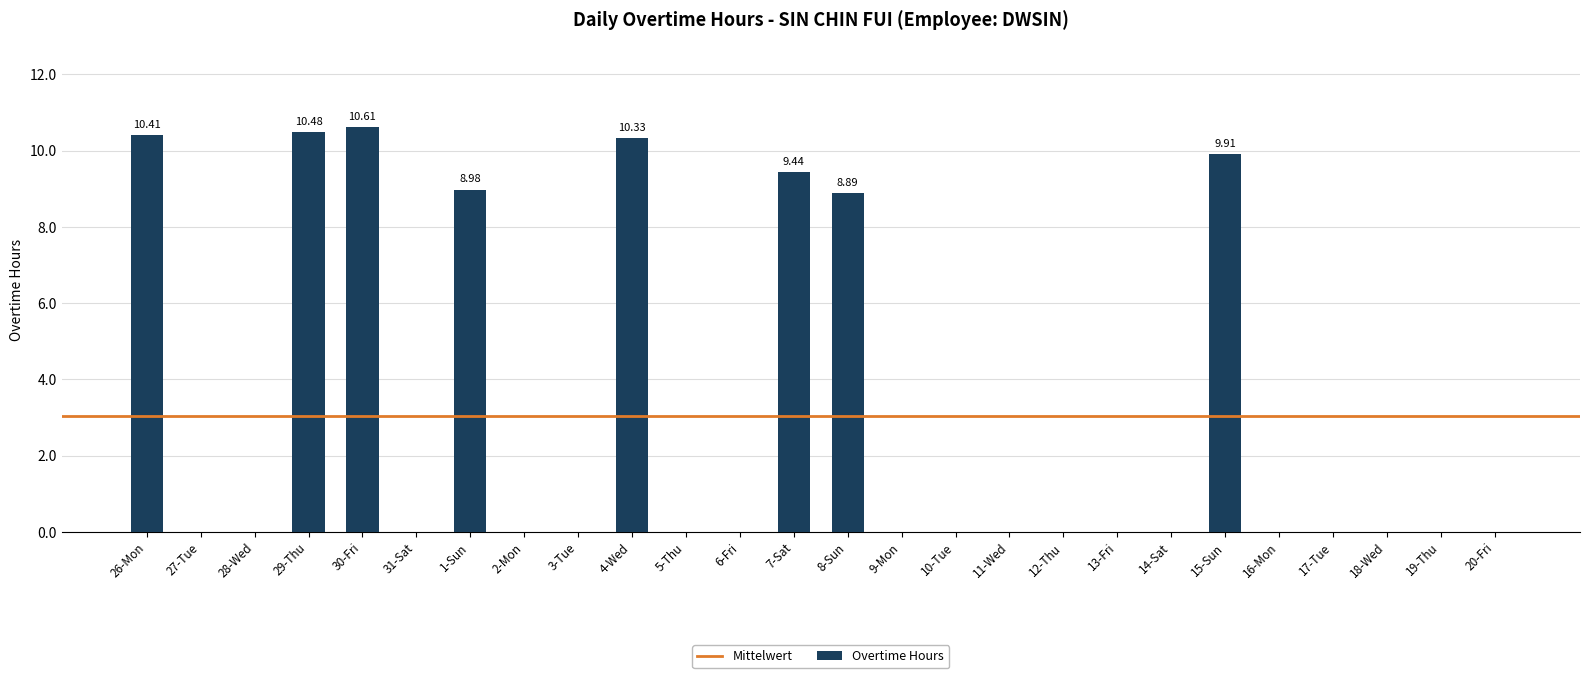

What is the sum of the values at 26-Mon and 8-Sun?

19.3